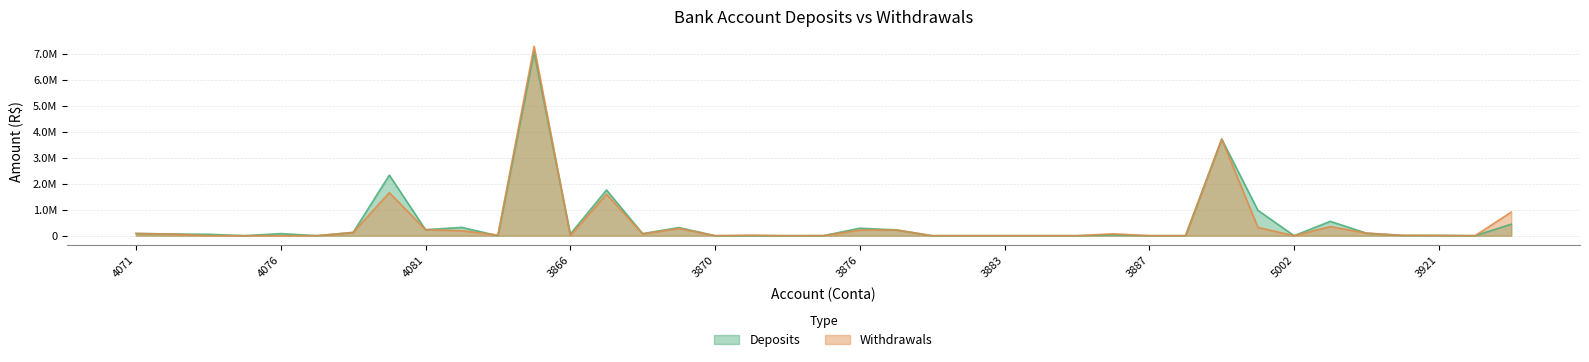

True or false: Withdrawals has more than 1 interior local peaks.

True